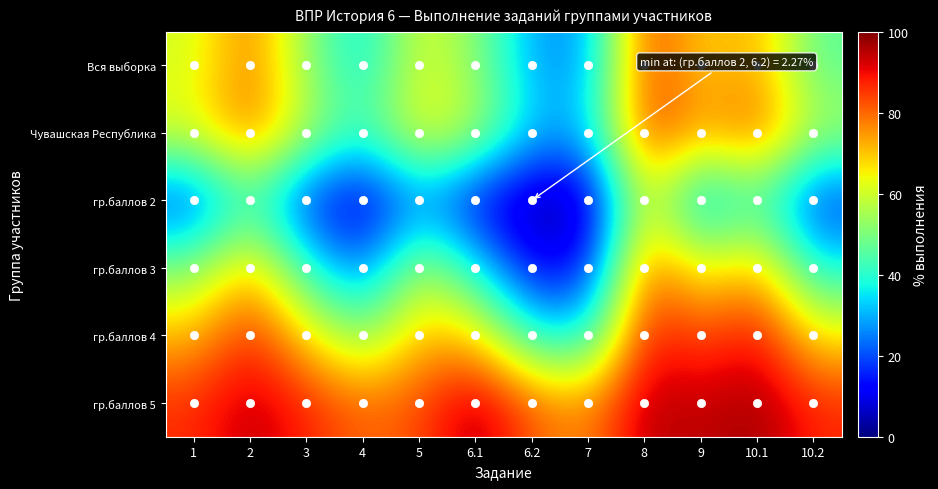

Reading left to right, extract all data points from this chart.

Вся выборка: 1=60.7	2=78.7	3=52.2	4=34.7	5=62.2	6.1=51.6	6.2=28.3	7=27.0	8=85.3	9=67.5	10.1=73.3	10.2=46.0
Чувашская Республика: 1=63.3	2=80.4	3=57.2	4=42.1	5=65.6	6.1=57.7	6.2=32.3	7=31.9	8=86.4	9=73.8	10.1=82.5	10.2=55.8
гр.баллов 2: 1=17.2	2=41.7	3=15.3	4=6.9	5=25.4	6.1=10.2	6.2=2.3	7=3.6	8=64.4	9=26.1	10.1=42.8	10.2=16.3
гр.баллов 3: 1=50.5	2=72.0	3=39.7	4=22.6	5=57.0	6.1=36.8	6.2=10.7	7=13.2	8=81.4	9=62.4	10.1=72.5	10.2=36.9
гр.баллов 4: 1=71.6	2=87.2	3=67.3	4=50.4	5=71.5	6.1=68.6	6.2=38.0	7=36.5	8=89.9	9=82.6	10.1=90.5	10.2=66.1
гр.баллов 5: 1=86.3	2=94.5	3=87.6	4=80.1	5=82.8	6.1=96.6	6.2=81.3	7=76.0	8=95.6	9=93.7	10.1=97.3	10.2=86.9